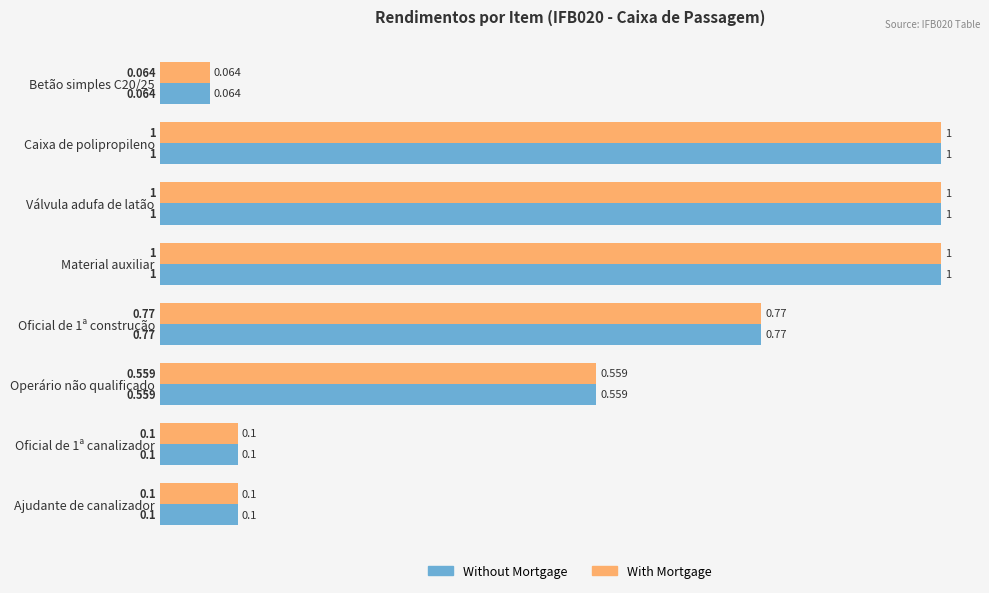

Which series has the largest total across all categories?

Without Mortgage